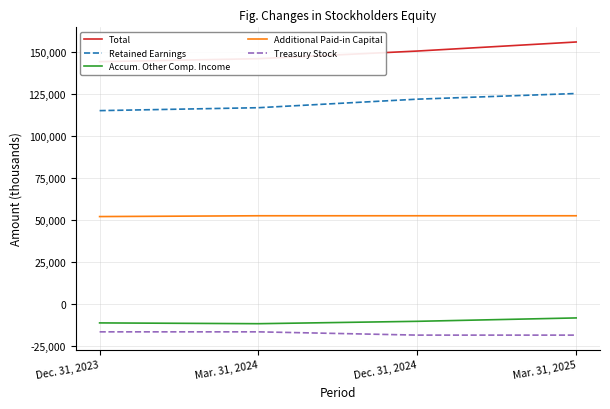

Reading right to left, list all the values displayed in this chart.

Total: 155715	150328	145782	144007
Retained Earnings: 125062	121693	116614	114871
Accum. Other Comp. Income: -8466	-10484	-11896	-11428
Additional Paid-in Capital: 52321	52321	52321	51842
Treasury Stock: -18693	-18693	-16748	-16748